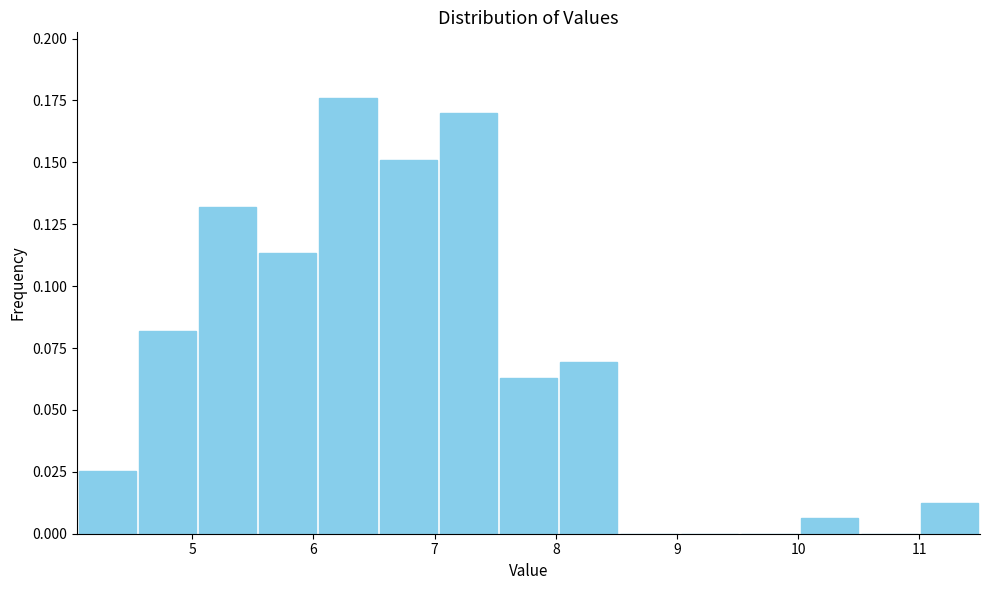

What is the height of the bar covering 7.0 to 7.5 on the x-axis? Neither the bar edges nor the heights are printed on the chart, so give them approximately, as read against the axes.

0.170